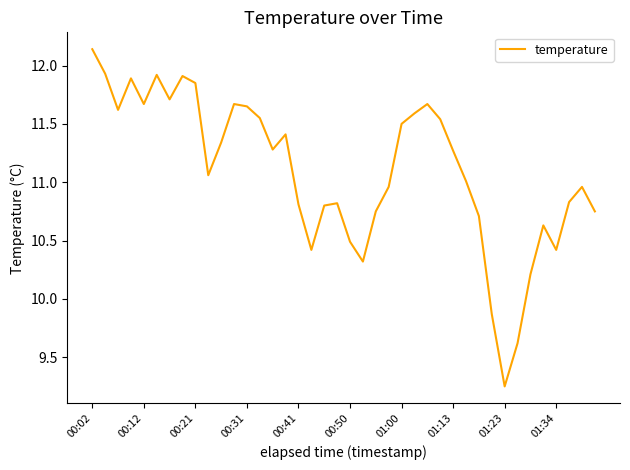

Reading left to right, what are all the values shown in this chart?

12.1	11.9	11.6	11.9	11.7	11.9	11.7	11.9	11.8	11.1	11.3	11.7	11.7	11.6	11.3	11.4	10.8	10.4	10.8	10.8	10.5	10.3	10.8	11.0	11.5	11.6	11.7	11.5	11.3	11.0	10.7	9.9	9.2	9.6	10.2	10.6	10.4	10.8	11.0	10.8